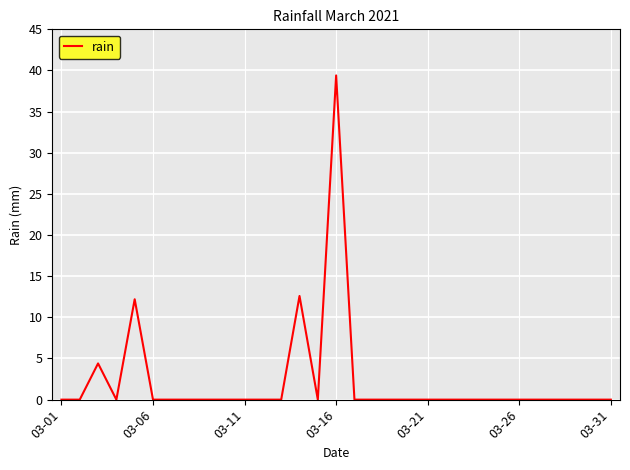

What is the difference between the maximum and minimum values?

39.4